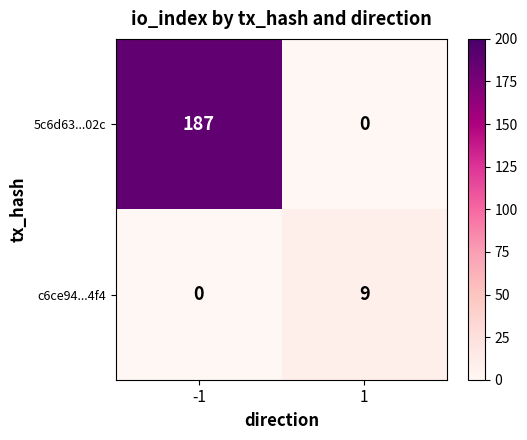

Is it true that c6ce94...4f4 equals 9 at 1?

True